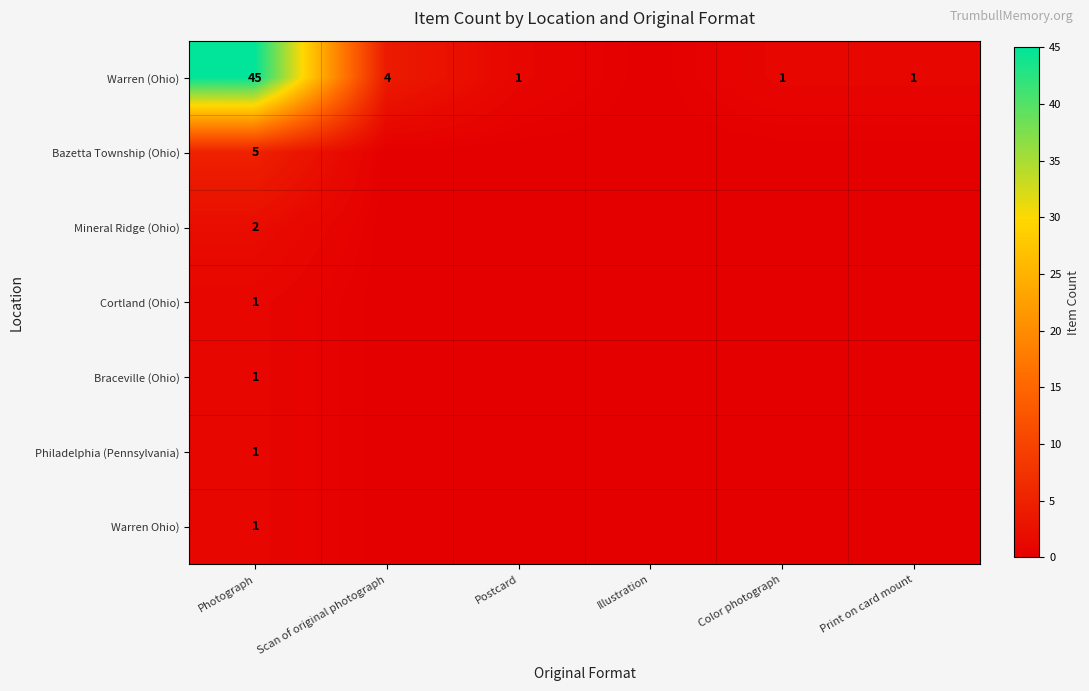

What is the total value across all series at Photograph?

56